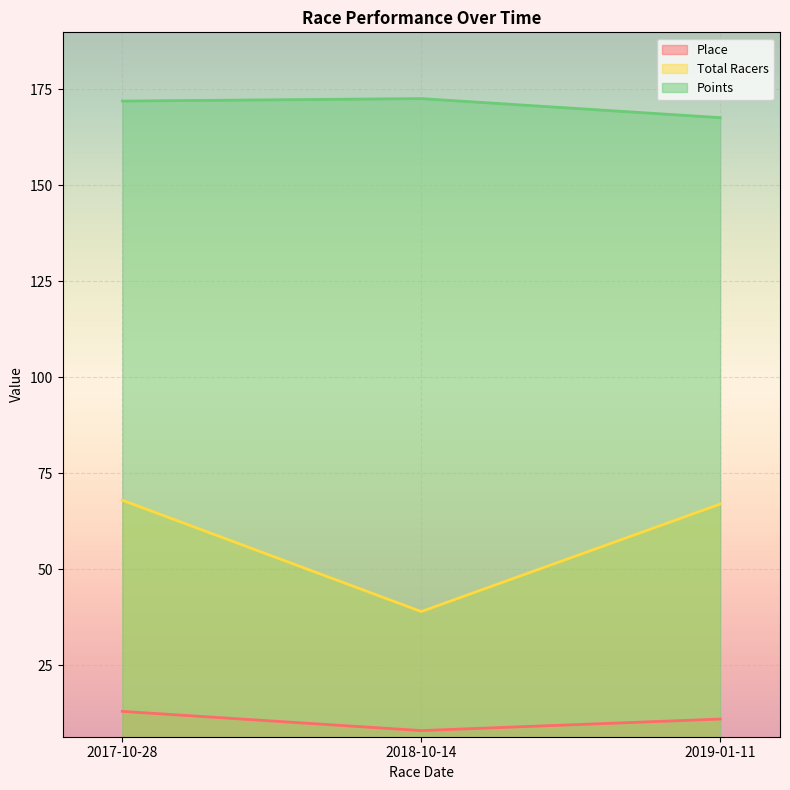

Is the value of Place at 2017-10-28 greater than the value of Total Racers at 2019-01-11?

No